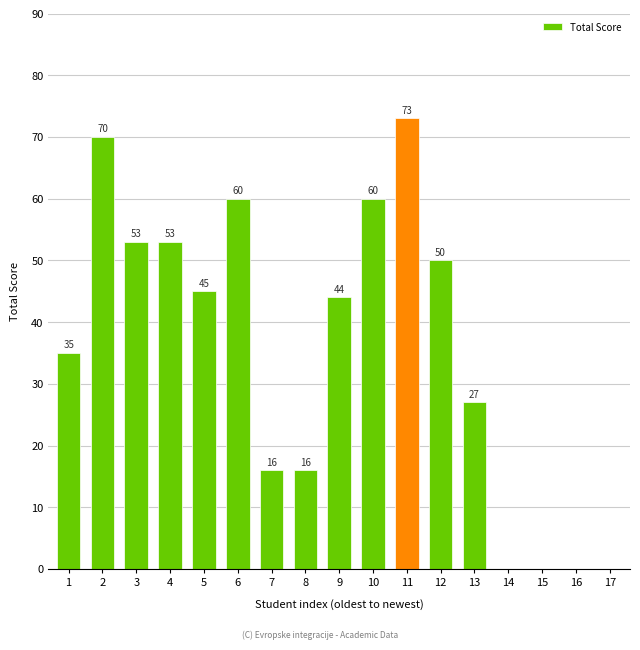

What is the sum of the values at 9 and 13?

71